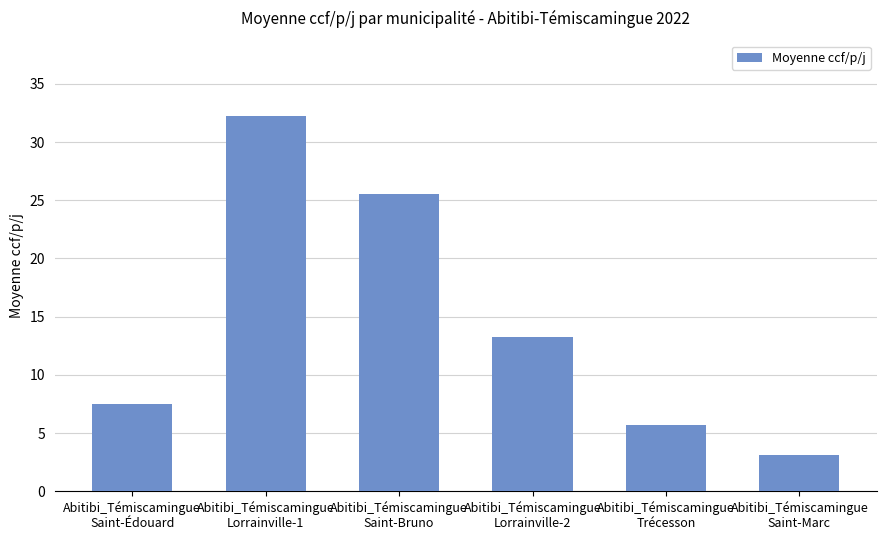

How many series are shown in this chart?

1